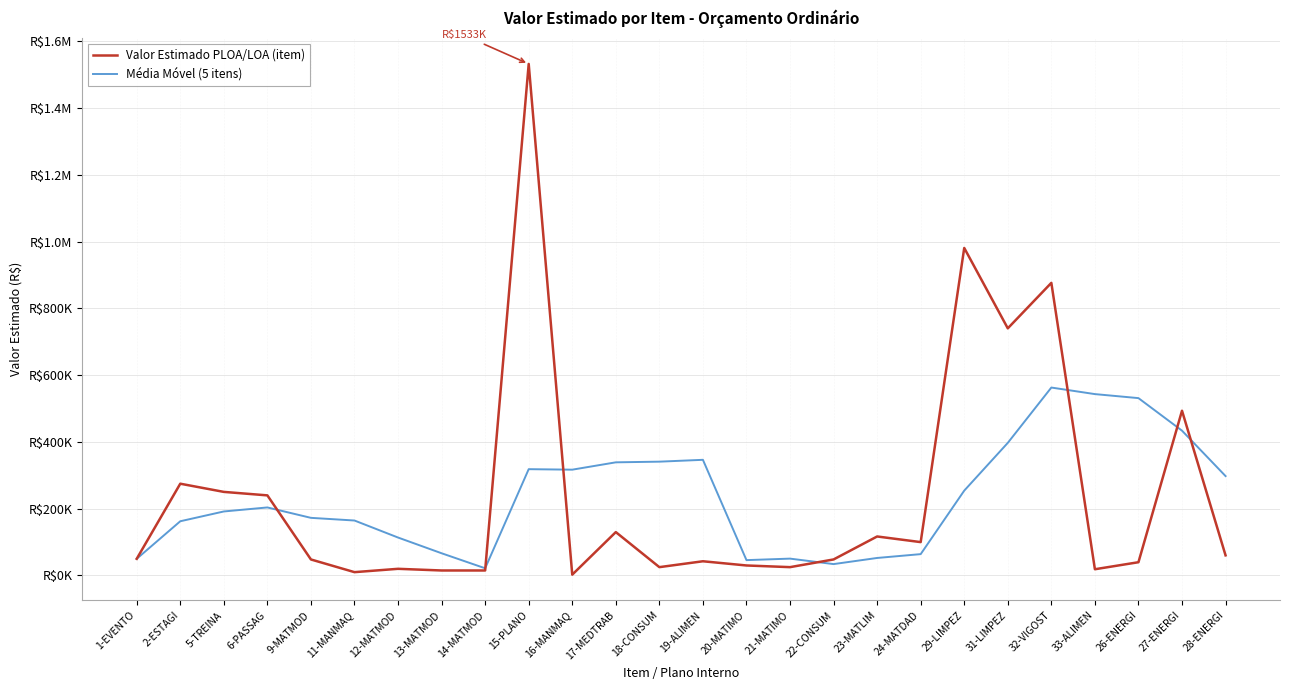

Which series ends up on top after the final intersection of Valor Estimado PLOA/LOA (item) and Média Móvel (5 itens)?

Média Móvel (5 itens)